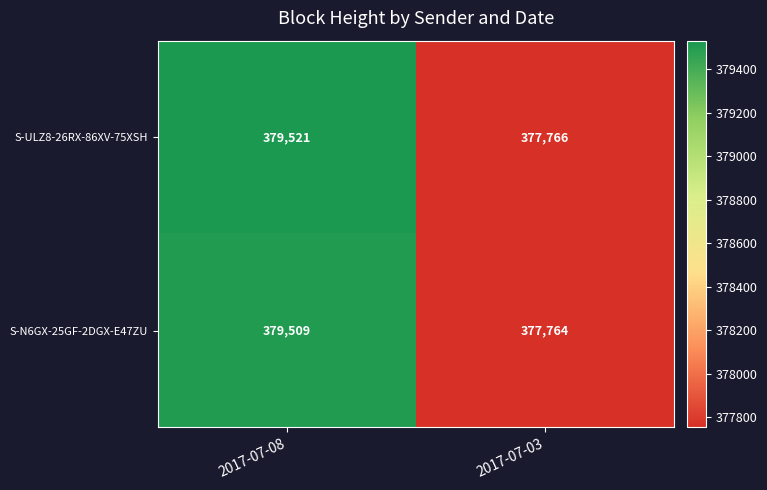

At which label is S-ULZ8-26RX-86XV-75XSH closest to 378643?

2017-07-03